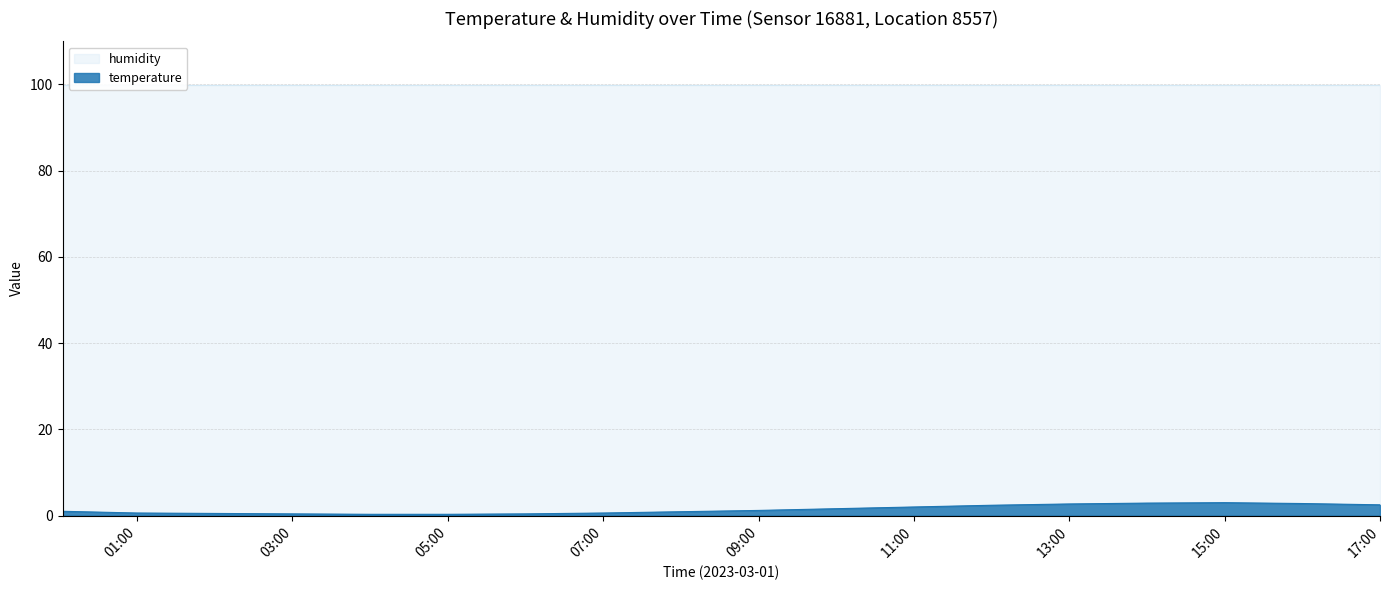

Reading right to left, what are all the values shown in this chart?

2.5	2.8	3.0	2.9	2.7	2.4	2.0	1.6	1.2	0.9	0.6	0.4	0.3	0.3	0.4	0.5	0.6	1.0